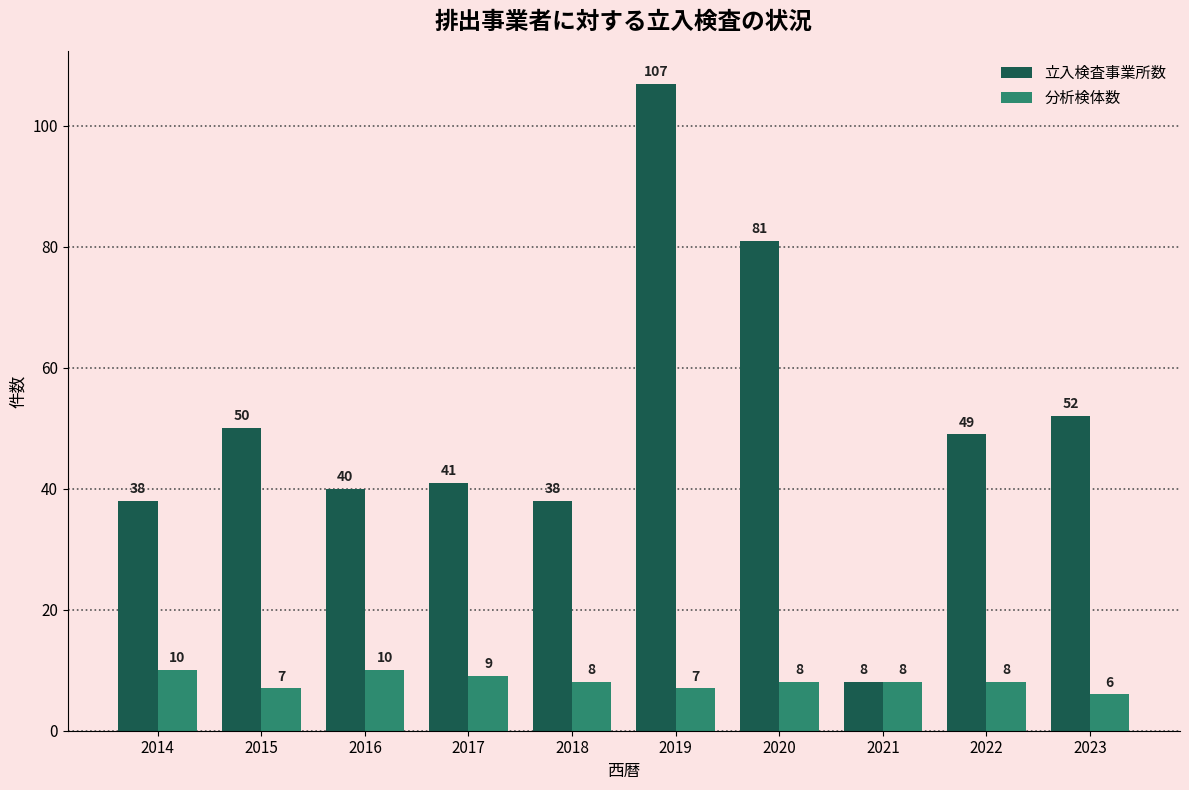

Does the chart contain any negative values?

No